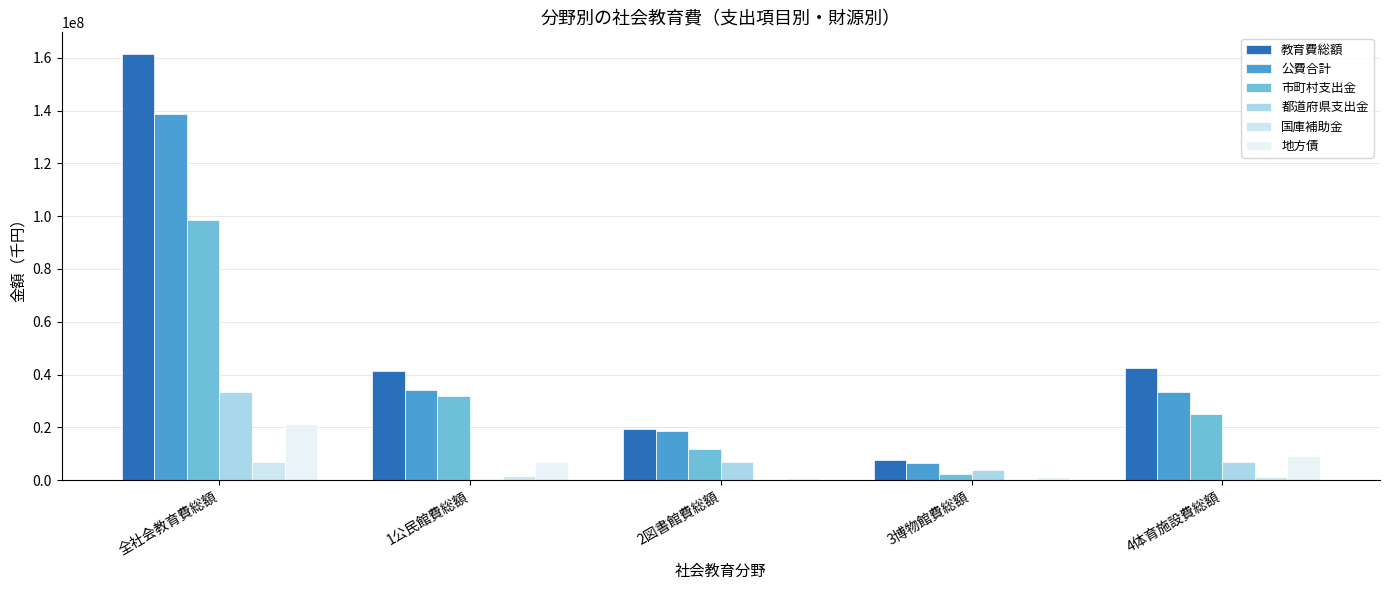

Which series has the widest spread of values?

教育費総額